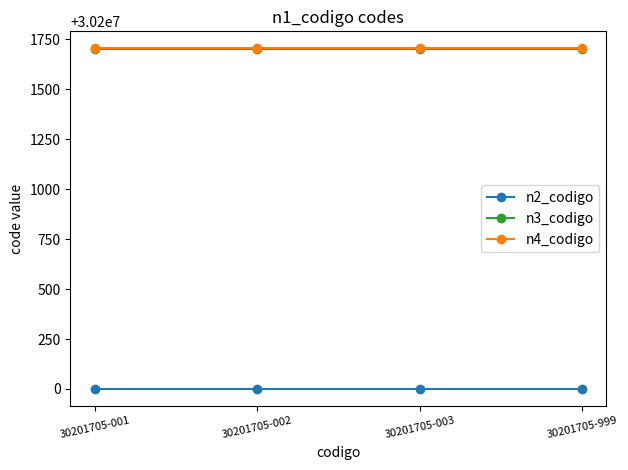

Read the n2_codigo value at 30201705-002.

30200000